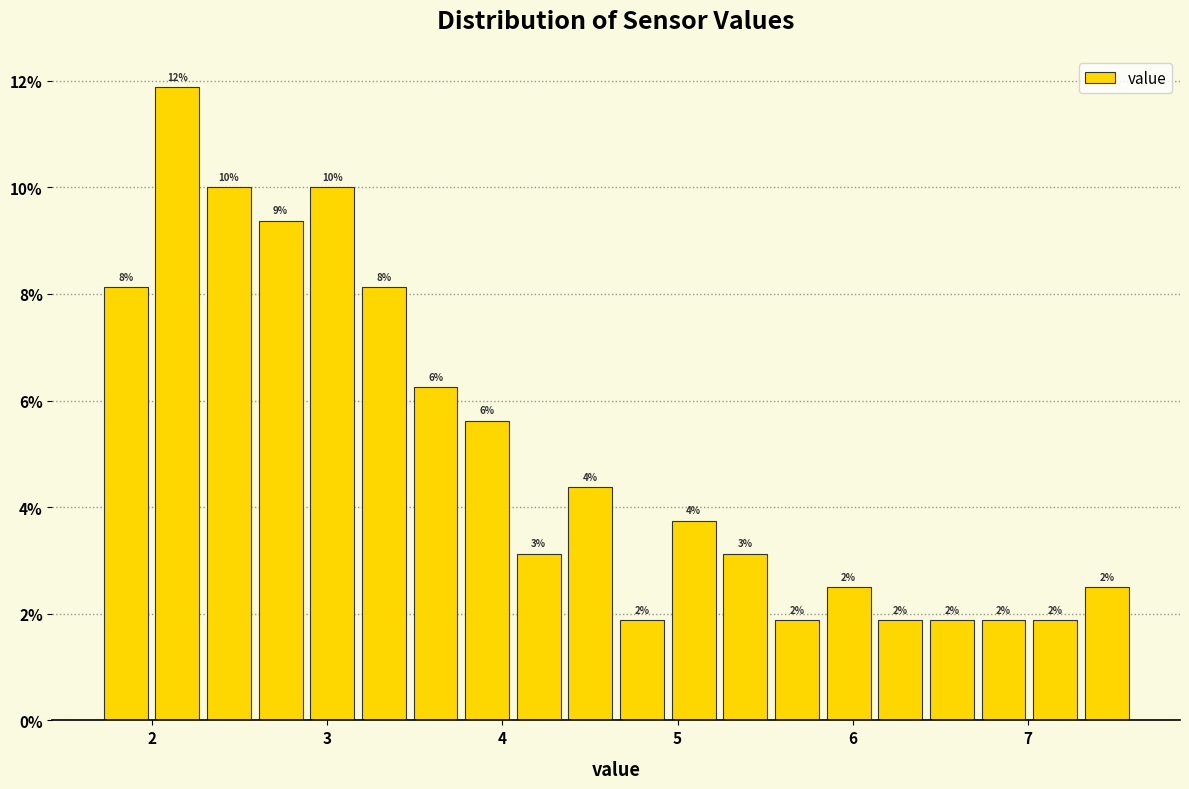

Read against the x-axis, roughly where is the centre of the tallest bar?

2.1